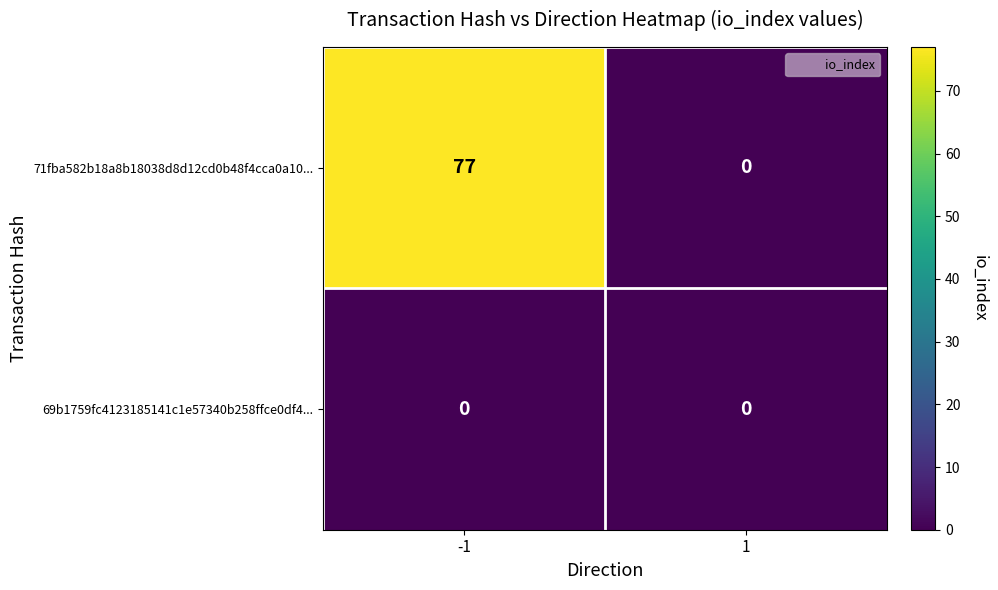

List the series in order of their overall mean, highest first.

71fba582b18a8b18038d8d12cd0b48f4cca0a10..., 69b1759fc4123185141c1e57340b258ffce0df4...